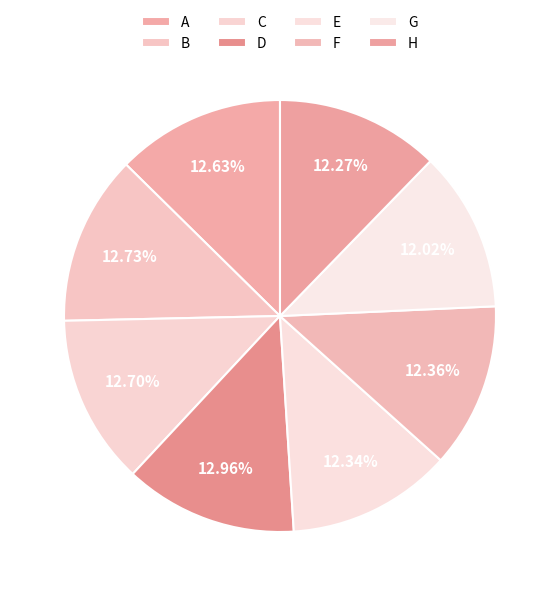

How many segments does this pie chart have?

8